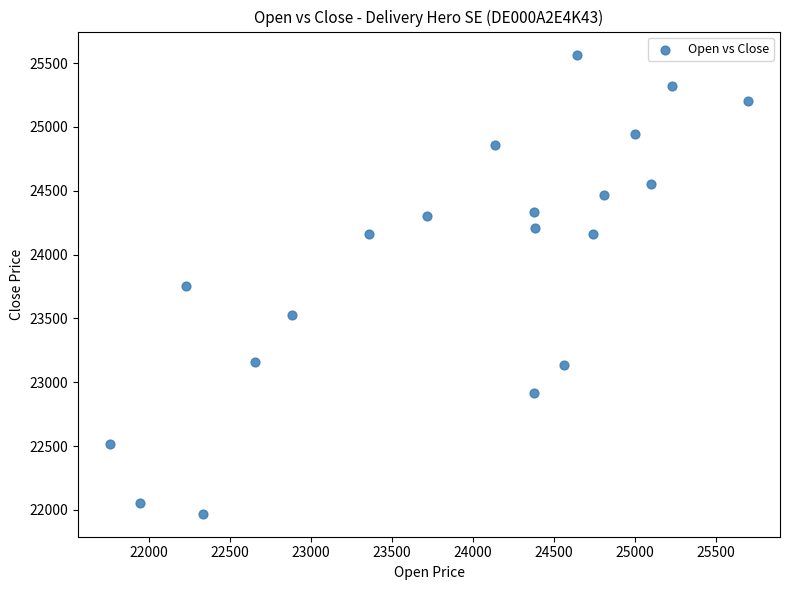

What is the range of X values (max minus min)?

3936